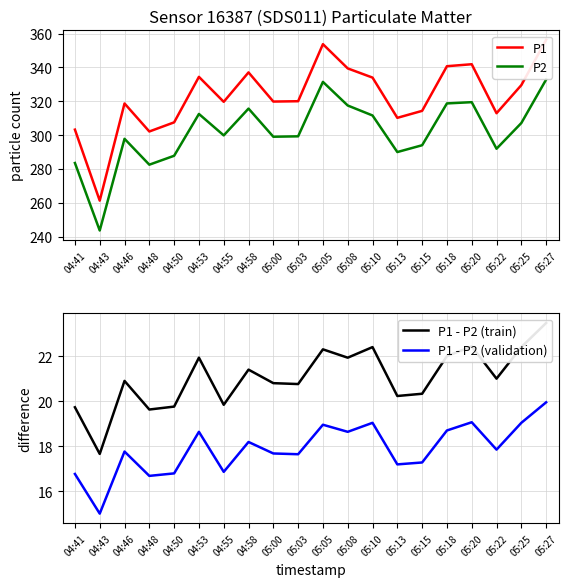

At which category does P1 reach its first local valley?

04:43